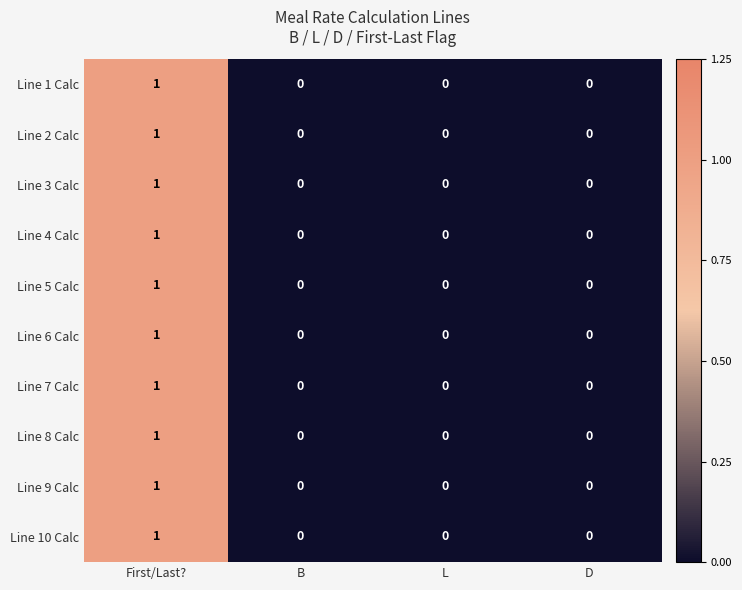

At which category is the sum across all series the highest?

First/Last?